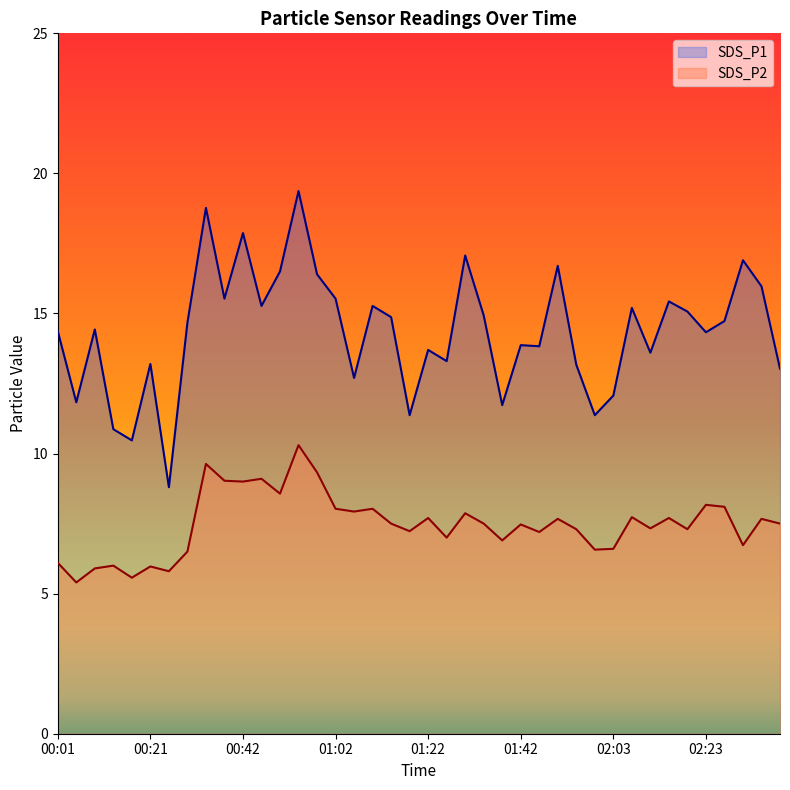

True or false: SDS_P2 has a value of 9.1 at 00:09.

False